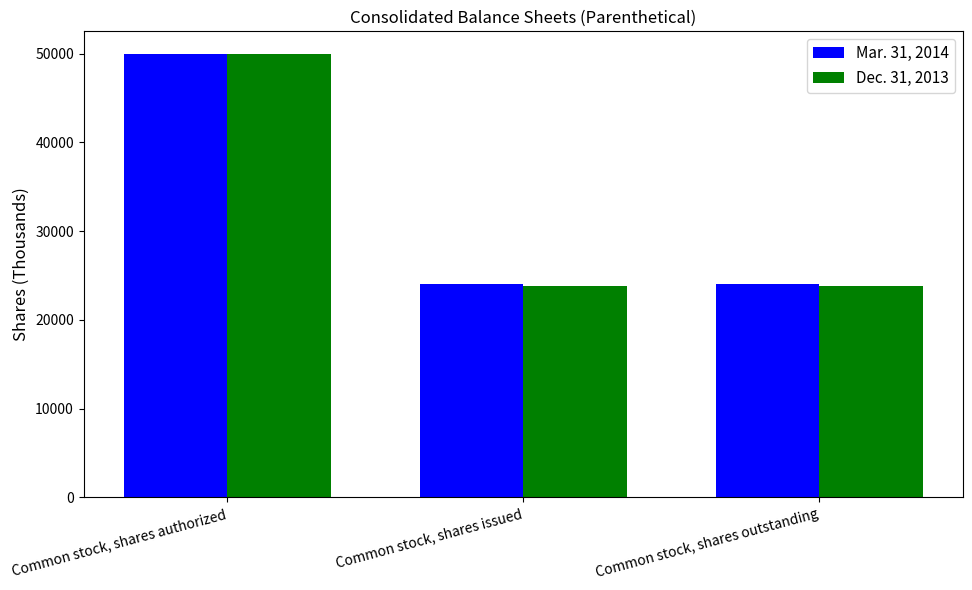

What is the greatest value displayed?

50000